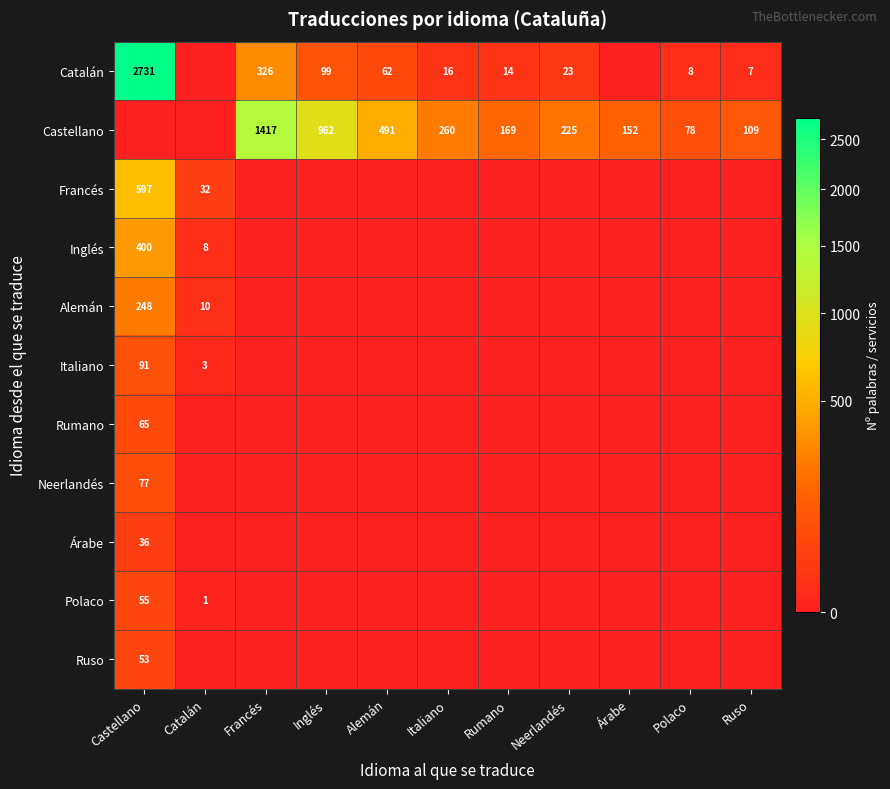

The value of Árabe at Castellano is 9. True or false?

False